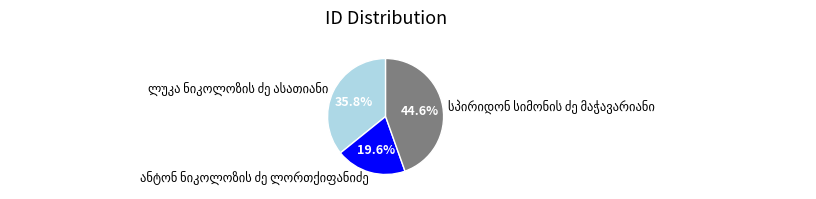

Count the number of slices in the pie.

3